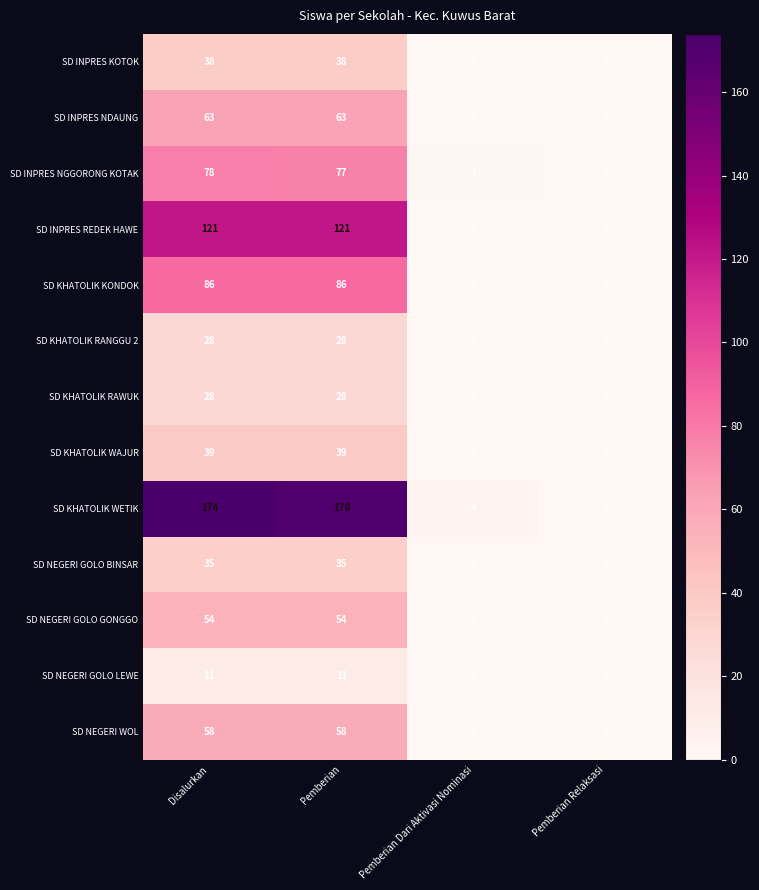

Which category has the highest value across all series?

Disalurkan